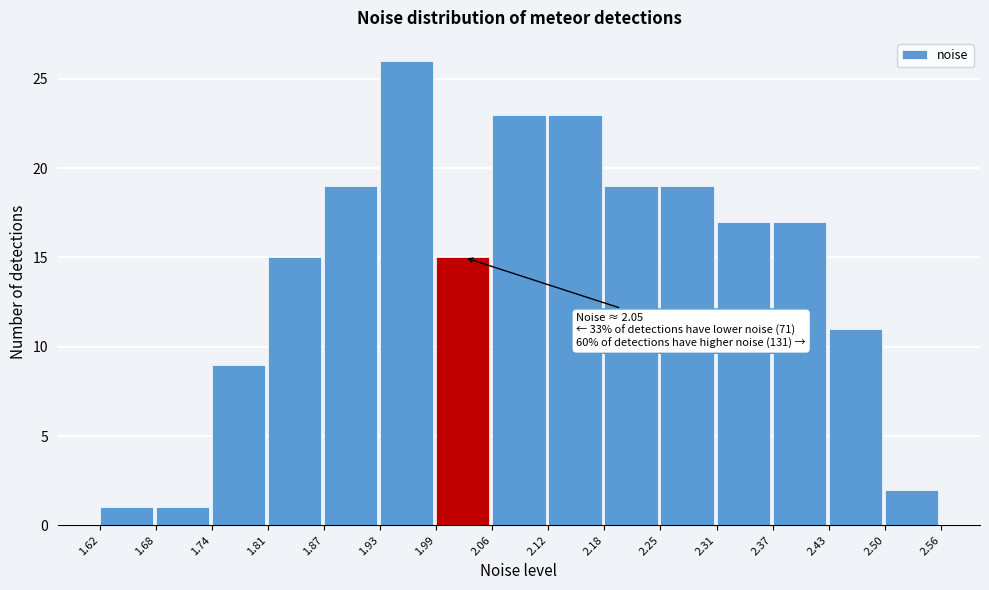

Which range on the x-axis has the tallest bar?

1.93 to 1.99